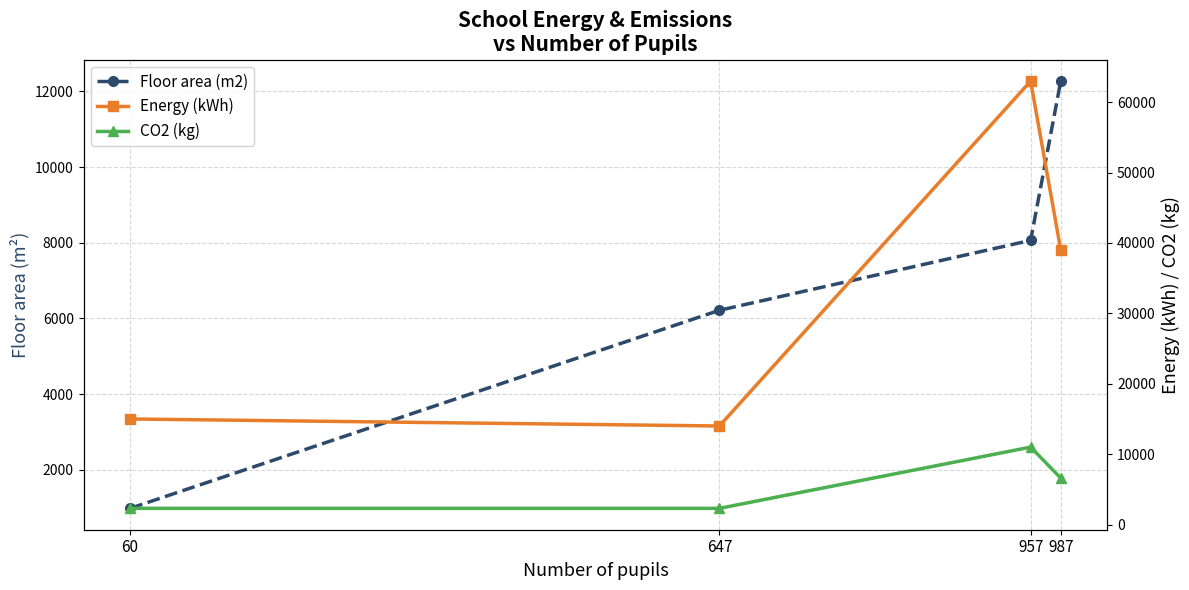

Which series has the widest spread of values?

Energy (kWh)